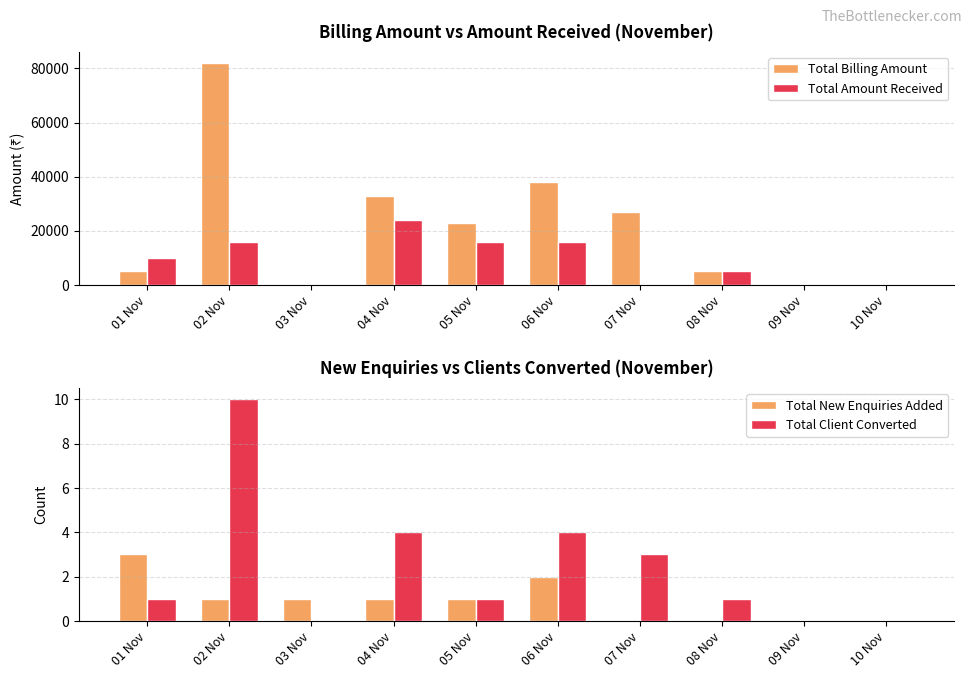

Count the number of categories in the chart.

10